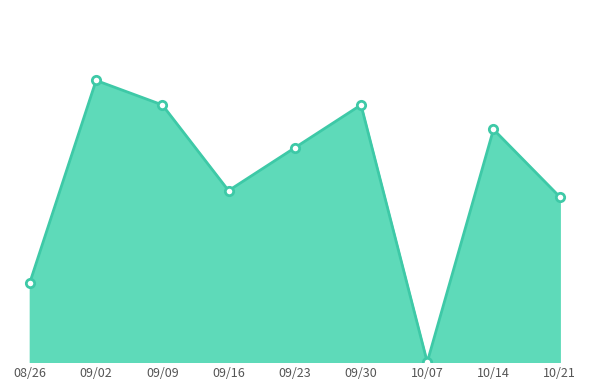

Is this an area chart (filled region under the line)?

Yes